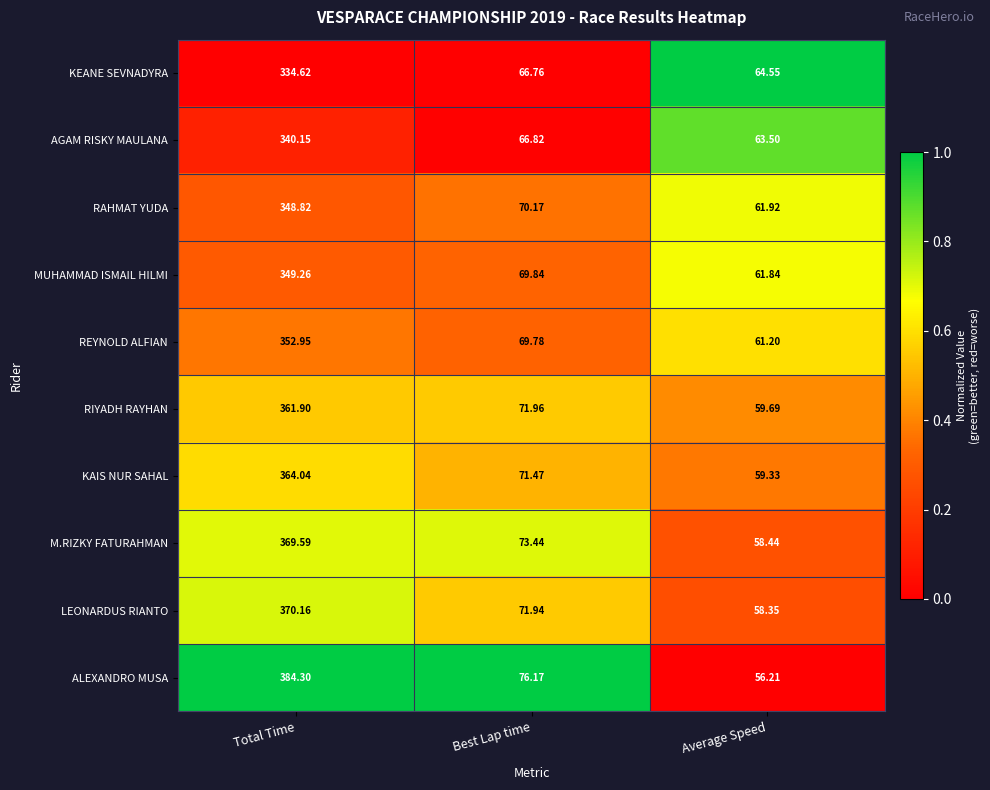

At which label does AGAM RISKY MAULANA first exceed 66?

Total Time